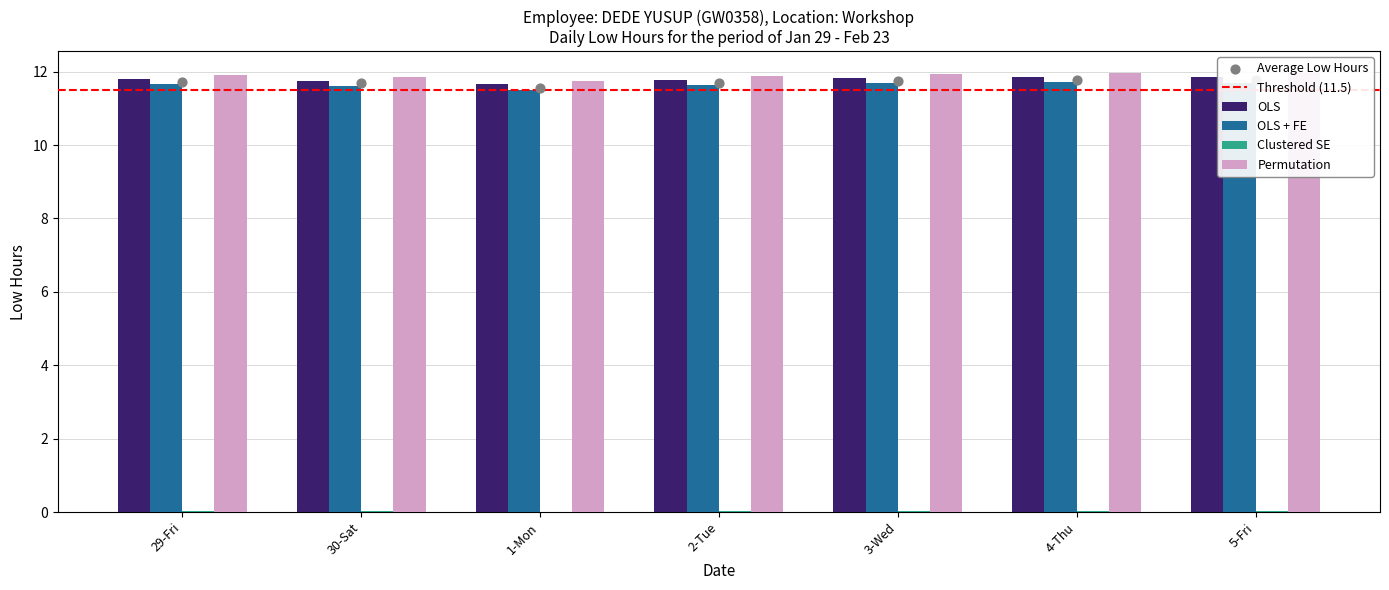

What is the sum of all OLS values?

82.5